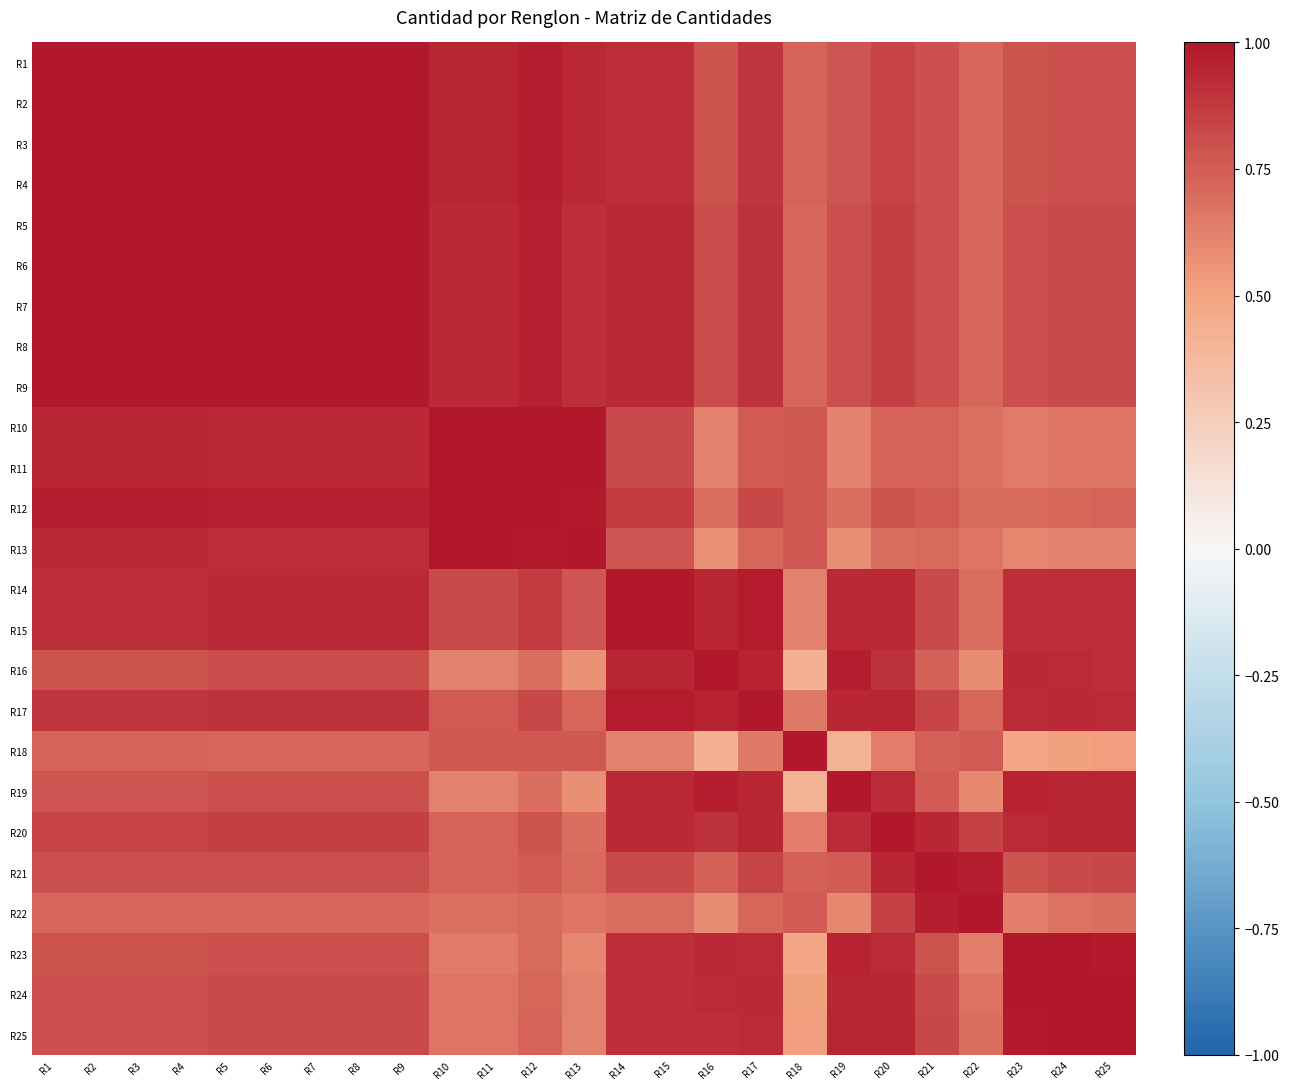

What is the maximum value shown in the chart?

1.0